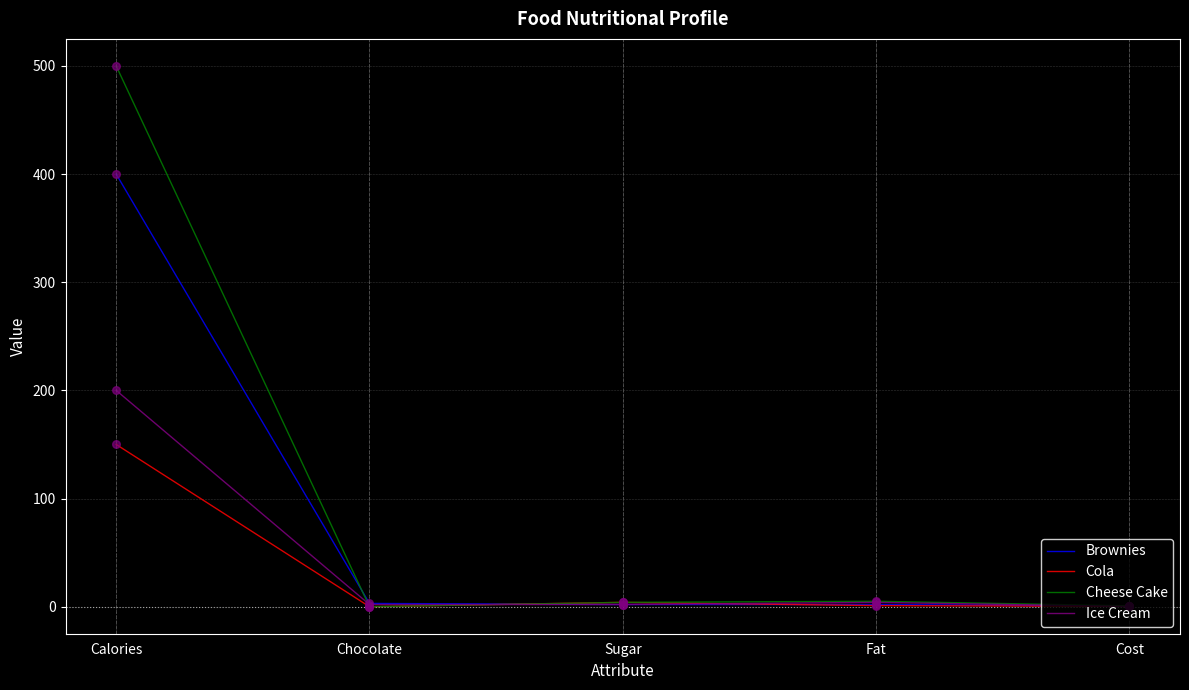

Which series has the widest spread of values?

Cheese Cake